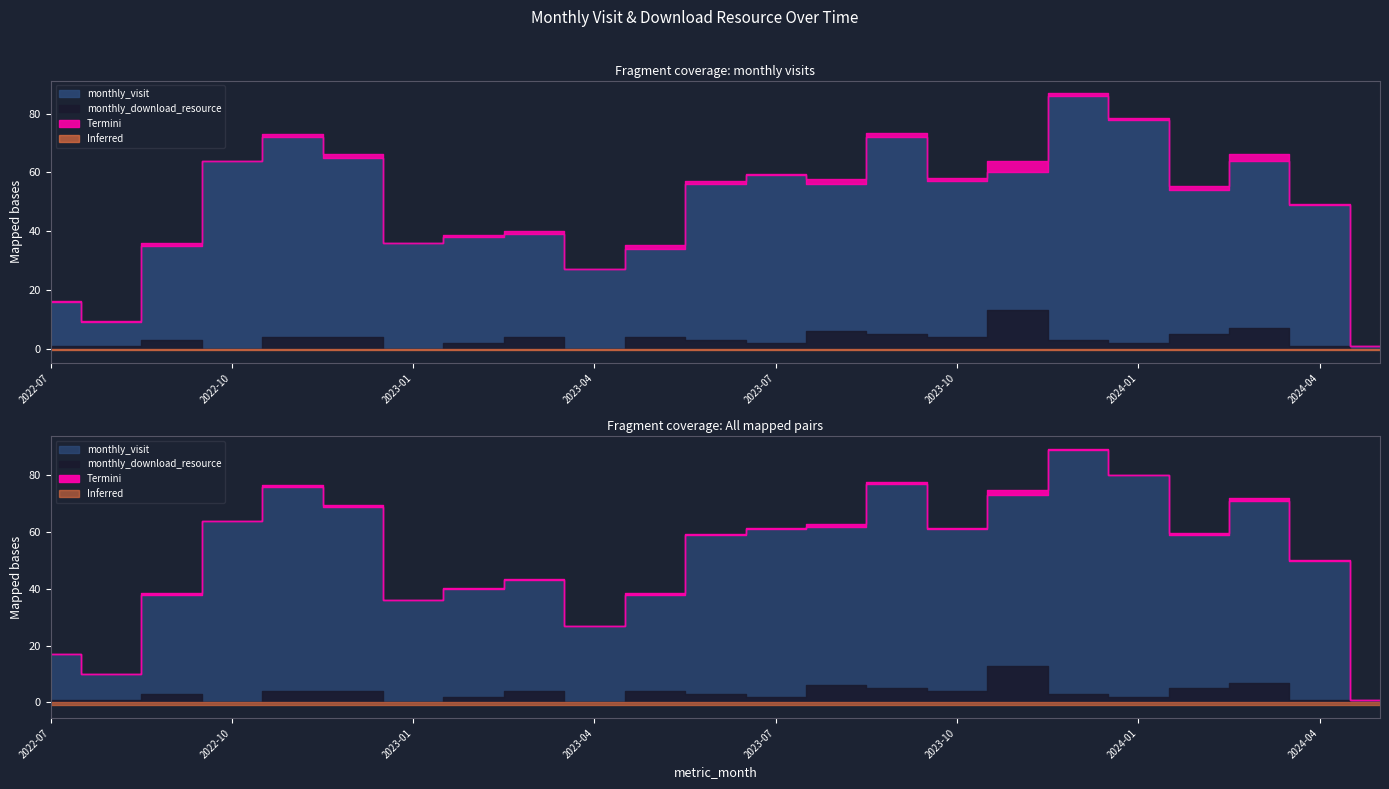

True or false: monthly_download_resource and monthly_visit intersect in this chart.

False